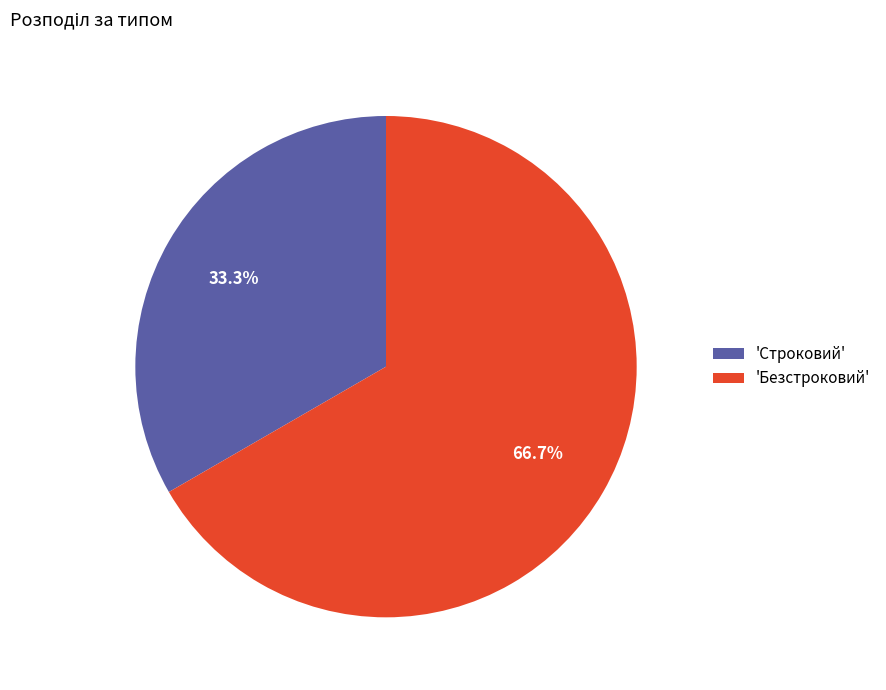

What is the majority slice?

'Безстроковий'